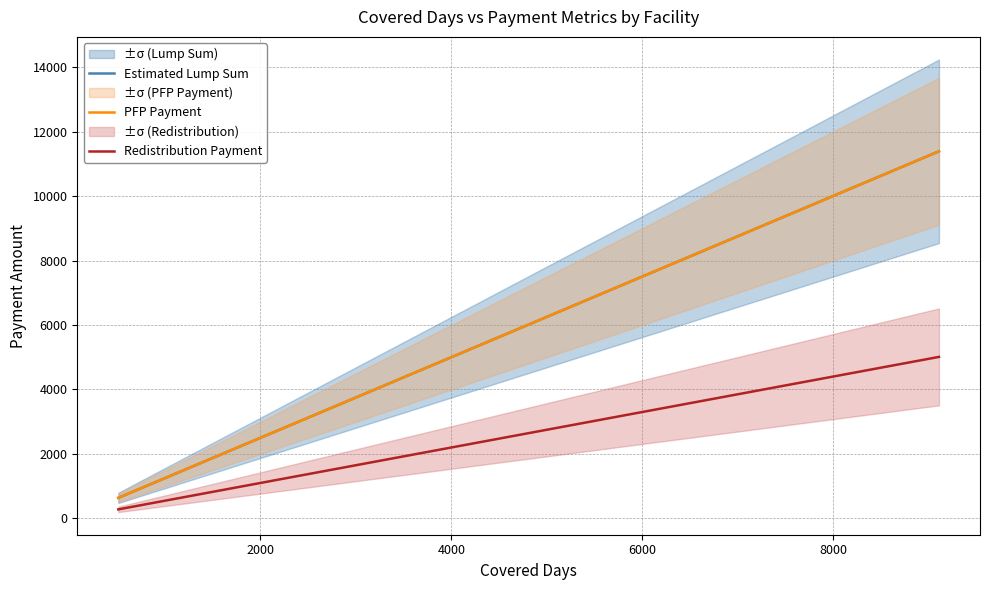

What is the difference between the second highest and second lowest values in the Estimated Lump Sum series?

5522.5